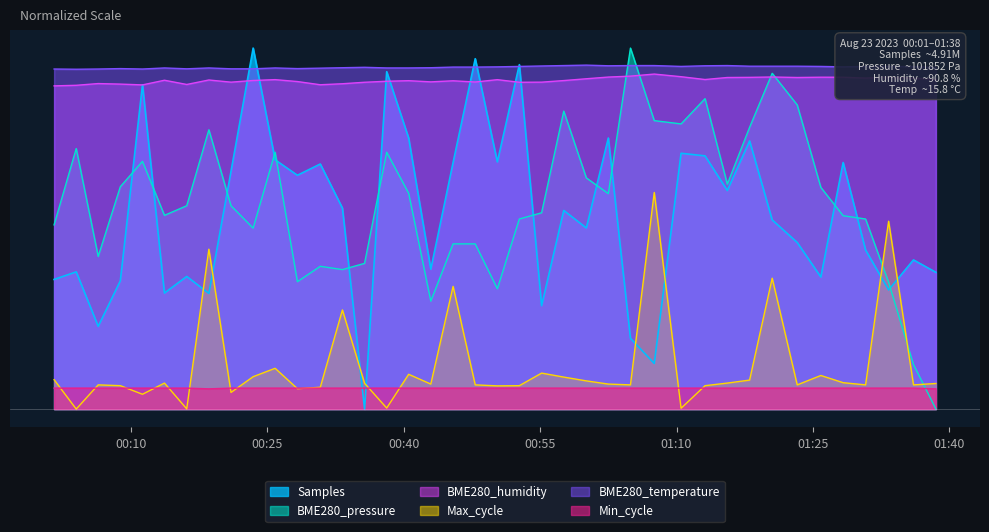

What is the approximate value of BME280_humidity at 2023/08/23 01:20:31?

4599500.0